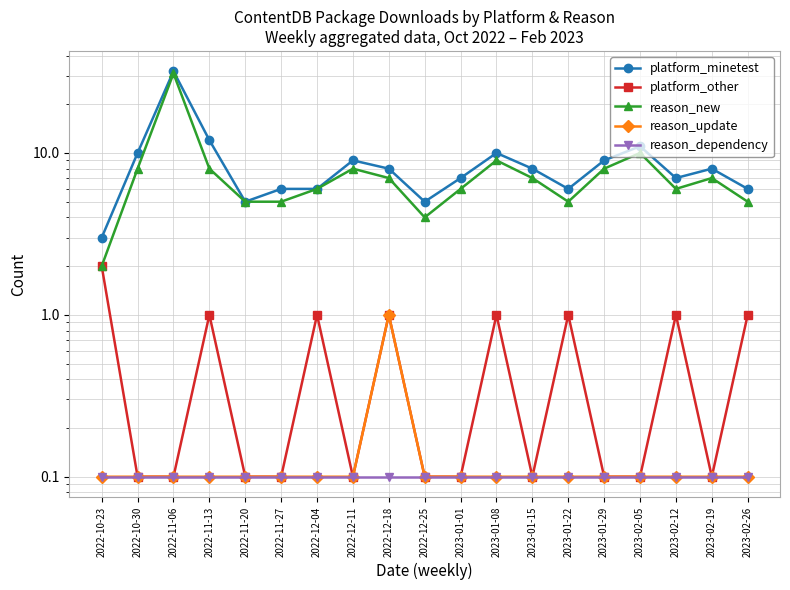

True or false: reason_update has more than 2 interior local peaks.

False